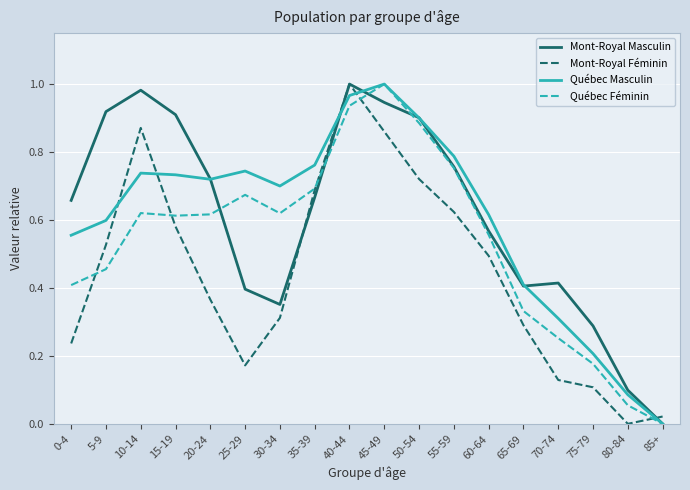

Between 5-9 and 45-49, which series saw the biggest shift?

Québec Féminin